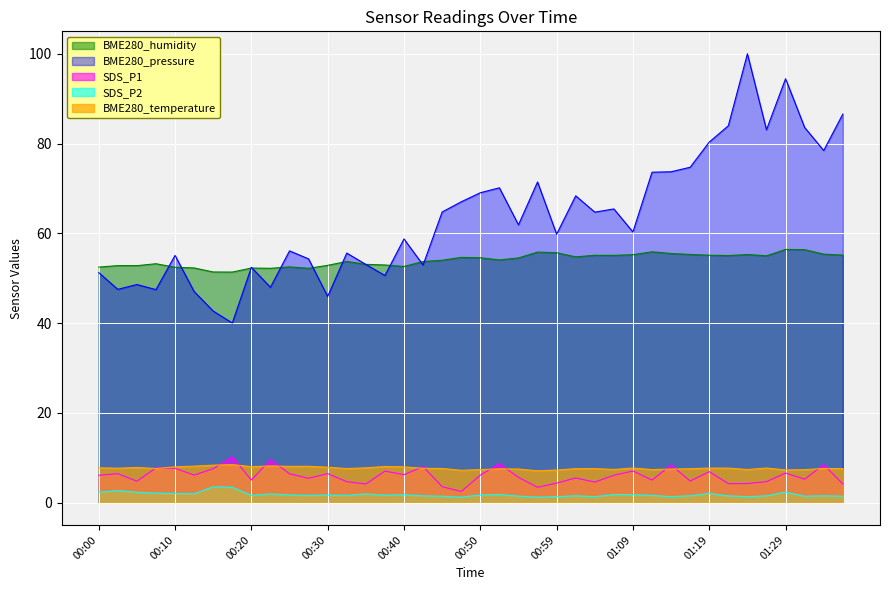

Reading left to right, extract all data points from this chart.

SDS_P1: 6.1	6.4	4.8	7.7	7.6	6.1	7.5	10.2	5.0	9.6	6.4	5.4	6.4	4.7	4.1	7.0	6.2	8.0	3.5	2.5	6.1	8.7	5.6	3.4	4.3	5.5	4.5	6.1	7.0	5.0	8.4	4.8	6.9	4.2	4.2	4.7	6.6	5.2	8.4	4.1
SDS_P2: 2.3	2.6	2.3	2.1	2.0	1.9	3.5	3.4	1.6	1.9	1.7	1.6	1.7	1.6	1.9	1.6	1.7	1.5	1.4	1.2	1.7	1.8	1.4	1.2	1.3	1.5	1.3	1.8	1.8	1.6	1.3	1.5	2.0	1.5	1.3	1.5	2.3	1.4	1.5	1.4
BME280_humidity: 52.5	52.8	52.8	53.2	52.4	52.3	51.4	51.4	52.2	52.2	52.5	52.2	52.9	53.7	53.1	52.9	52.6	53.7	54.0	54.6	54.5	54.0	54.5	55.8	55.7	54.7	55.1	55.1	55.2	55.9	55.5	55.3	55.1	55.0	55.3	55.0	56.4	56.4	55.3	55.1
BME280_temperature: 7.7	7.6	7.8	7.6	8.0	8.1	8.3	8.4	8.0	8.1	8.1	8.1	7.9	7.6	7.7	8.0	8.0	7.6	7.6	7.2	7.3	7.5	7.5	7.1	7.2	7.5	7.5	7.4	7.7	7.3	7.5	7.5	7.7	7.7	7.3	7.7	7.3	7.3	7.6	7.5
BME280_pressure: 51.2	47.5	48.6	47.4	55.1	47.0	42.7	40.0	52.4	48.0	56.1	54.3	45.9	55.6	53.0	50.6	58.7	52.9	64.7	67.0	69.0	70.1	61.9	71.4	59.8	68.3	64.7	65.4	60.3	73.6	73.7	74.7	80.3	84.0	100.0	83.1	94.5	83.6	78.4	86.6